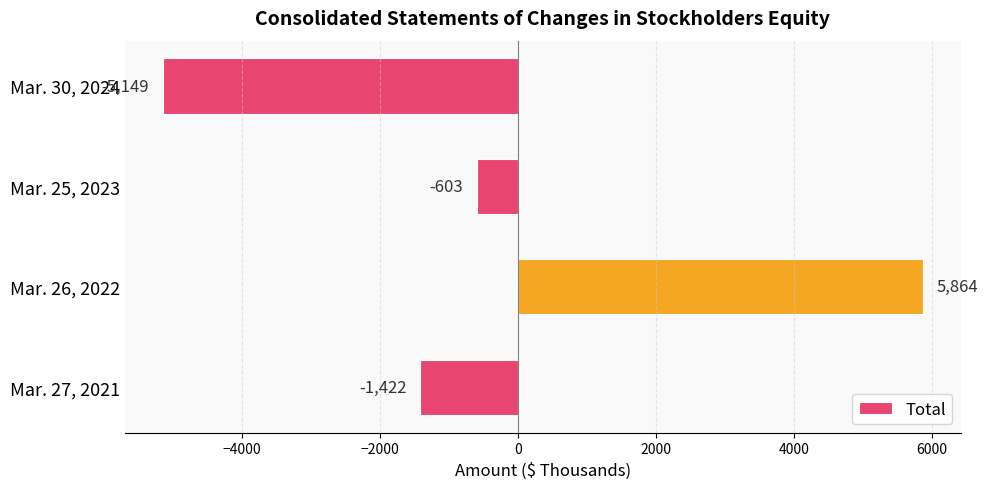

How many values are below -603?

2